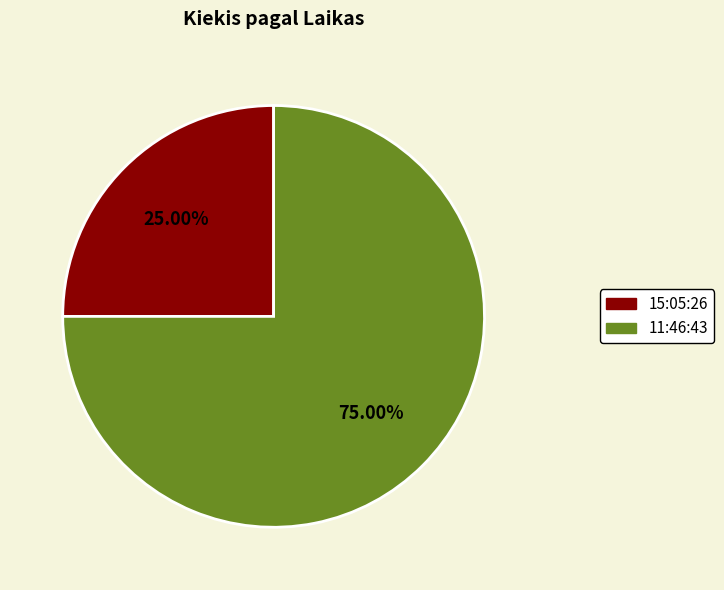

How many slices are in this pie chart?

2